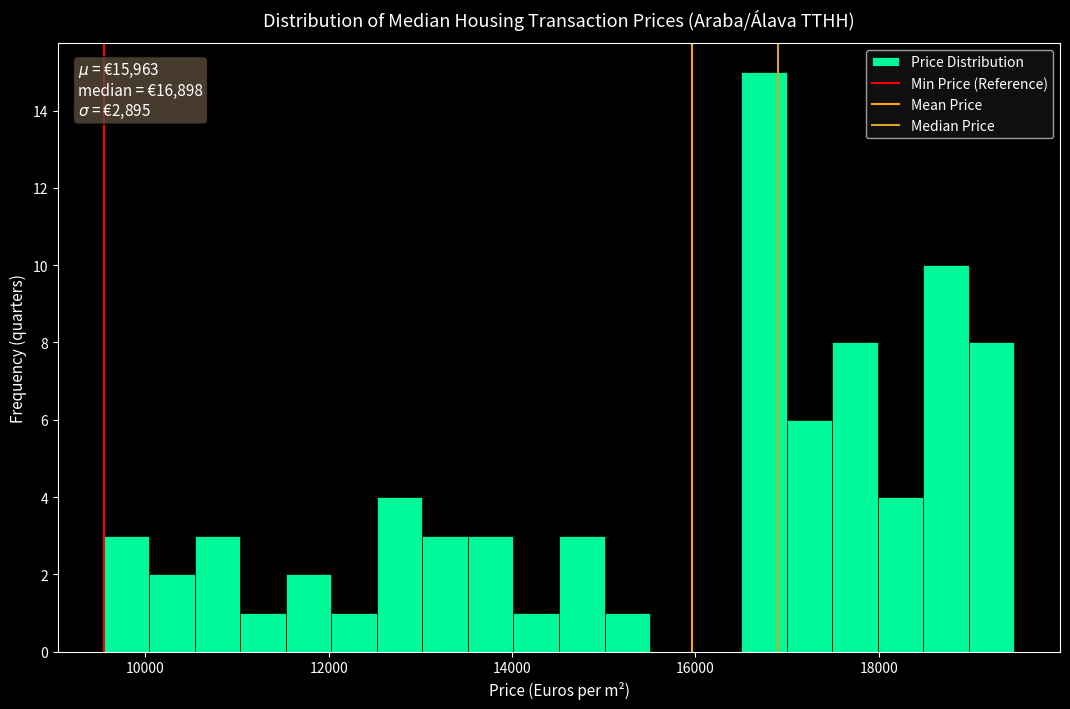

Read against the x-axis, roughly where is the centre of the tallest bar?

16800